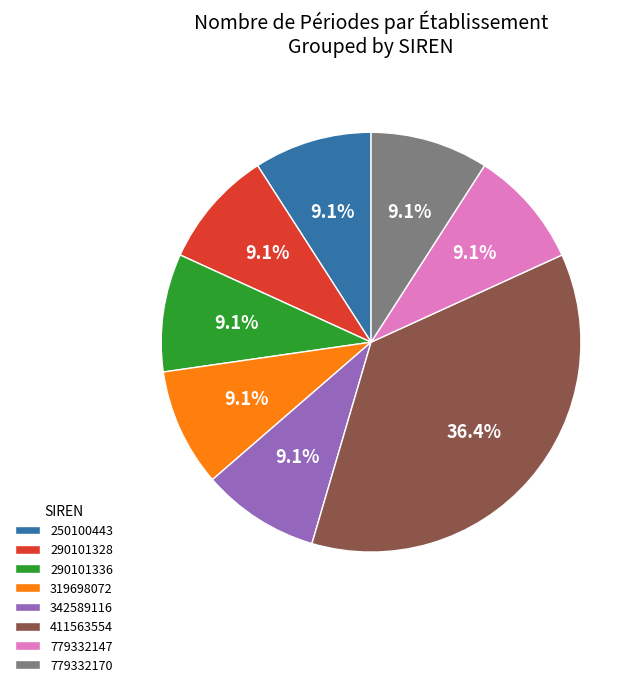

Does any single category account for the majority?

No